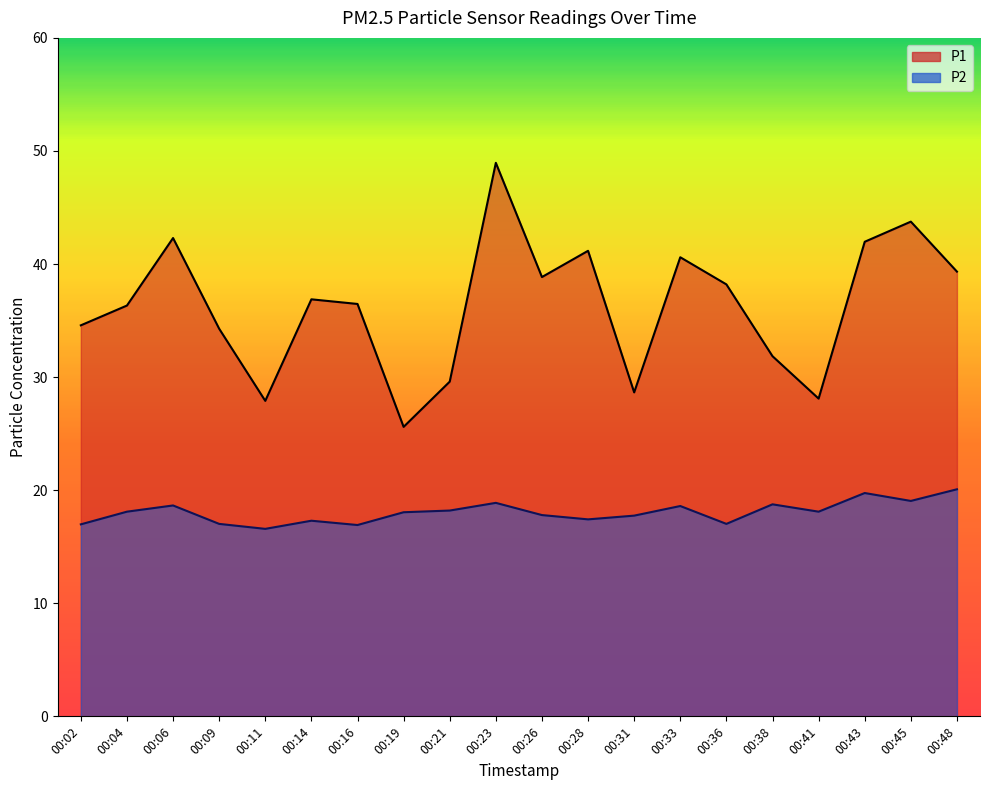

The P2 series shows 18.8 at 00:38. True or false?

True